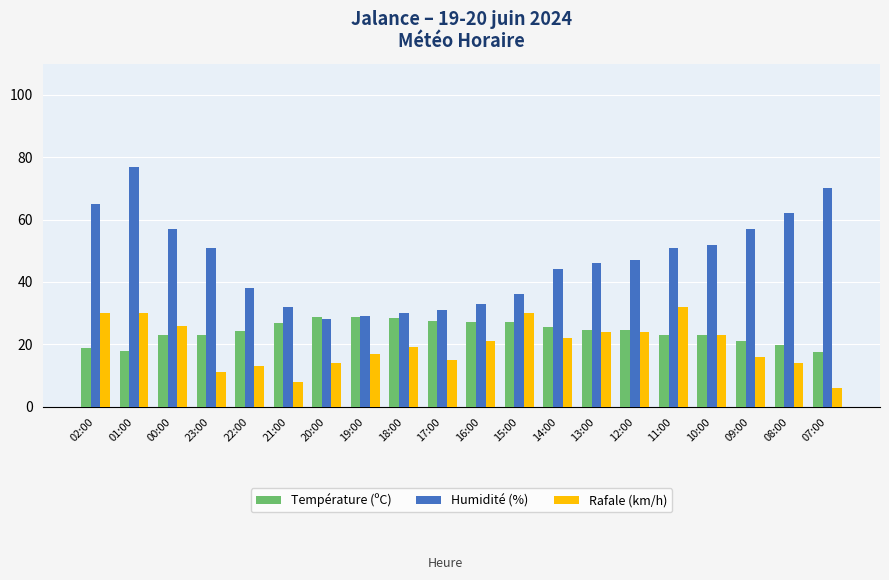

At 07:00, list the series in order from smallest to largest.

Rafale (km/h), Température (ºC), Humidité (%)